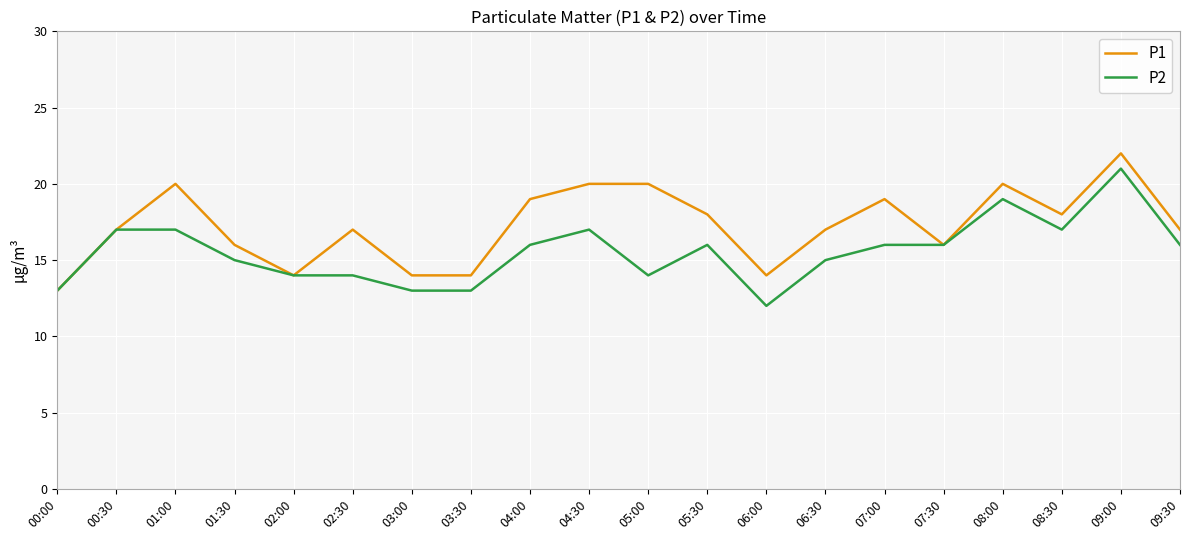

List the series in order of their overall mean, highest first.

P1, P2